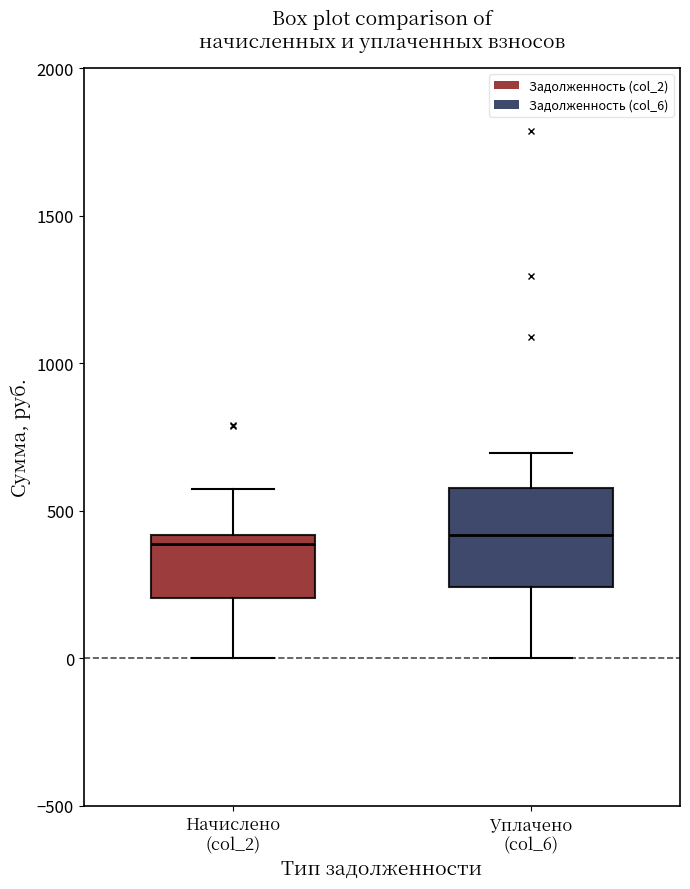

Reading left to right, transcribe this box plot: for each box, give where its median line is, the range the box spans, and where its two whiskers end, as read against the y-axis. The values are not printed on the chart, so give them approximately, as read against the axis.

Начислено (col_2): median 400 (just below the box's upper edge), box 200 to 400, whiskers 0 to 550
Уплачено (col_6): median 400, box 250 to 600, whiskers 0 to 700